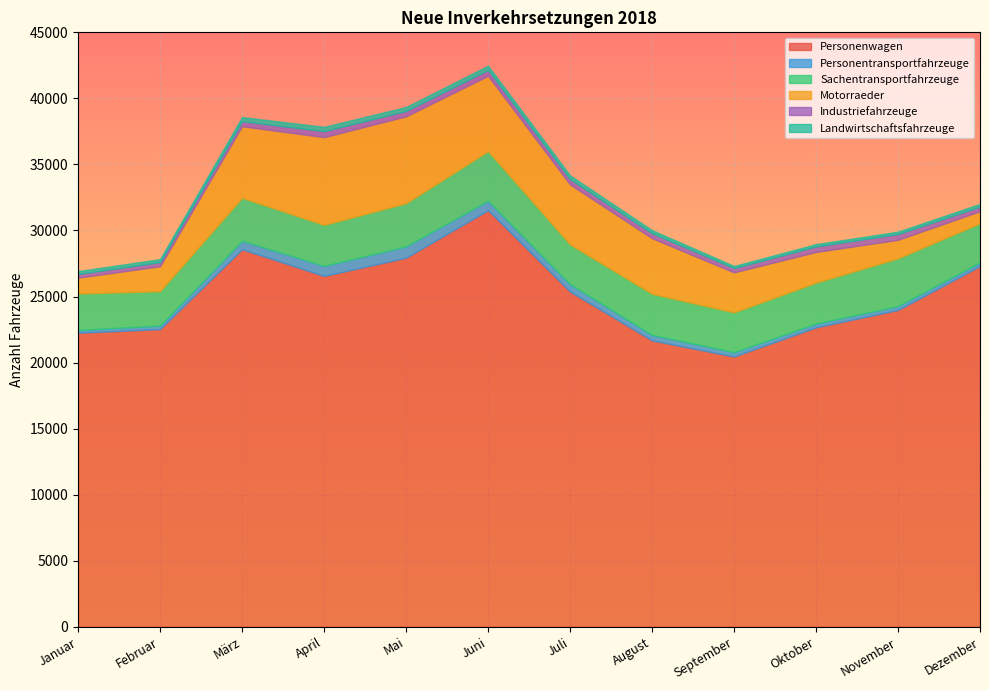

At which category does Personentransportfahrzeuge reach its first local valley?

Oktober